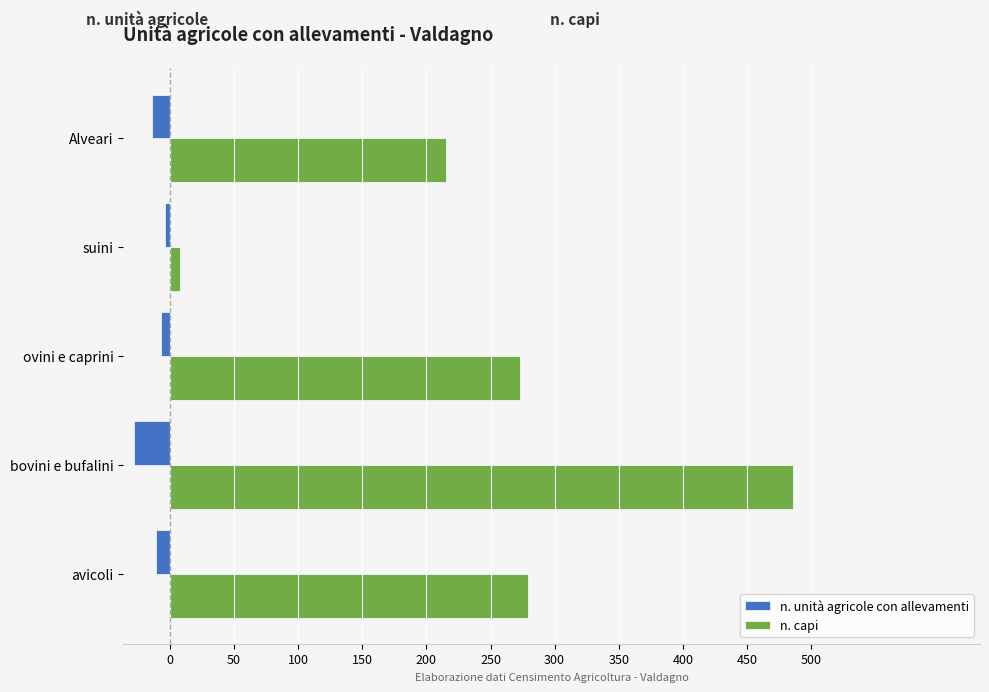

The n. capi series shows 279 at avicoli. True or false?

True